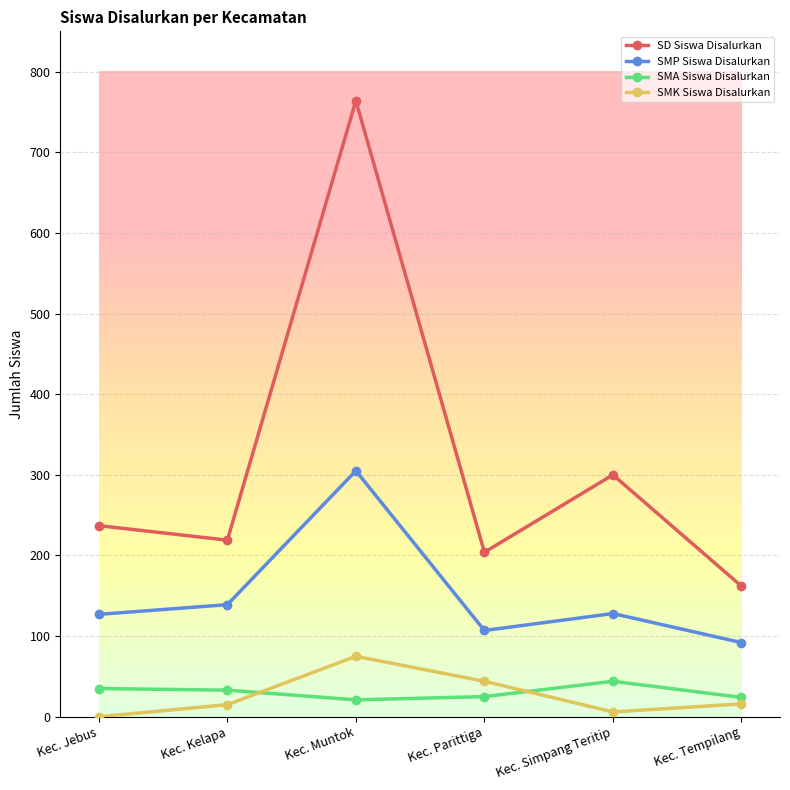

Does the chart have visible grid lines?

Yes